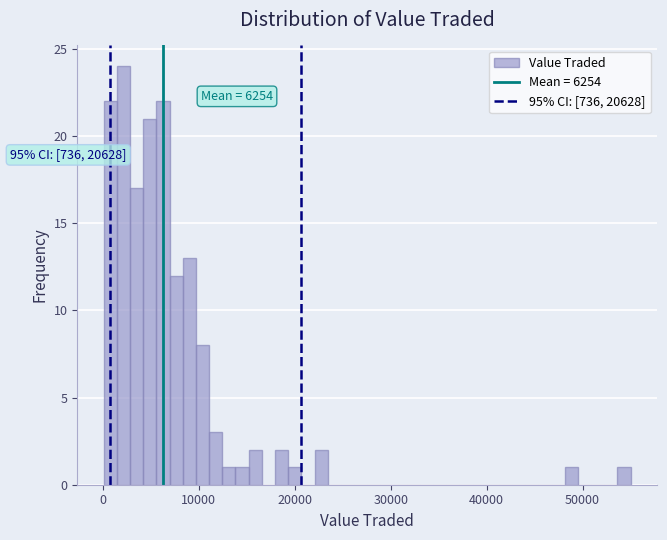

Read against the x-axis, roughly where is the centre of the tallest bar?

2000